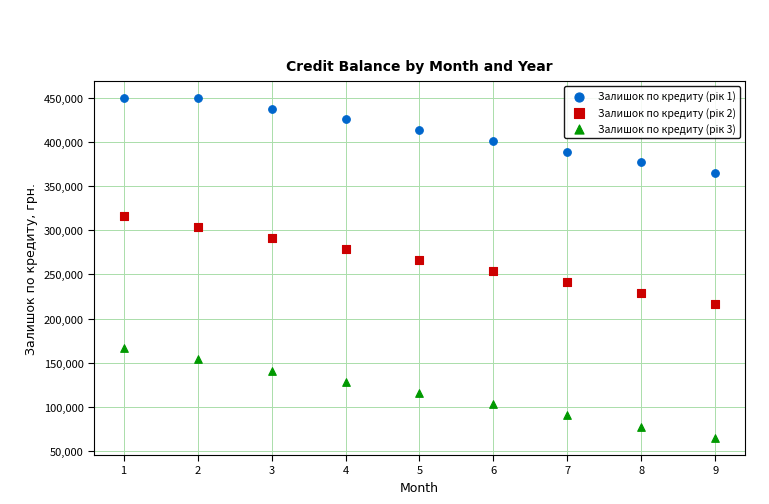

Across all data points, what is the range of Y values (max minus min)?

385556.0